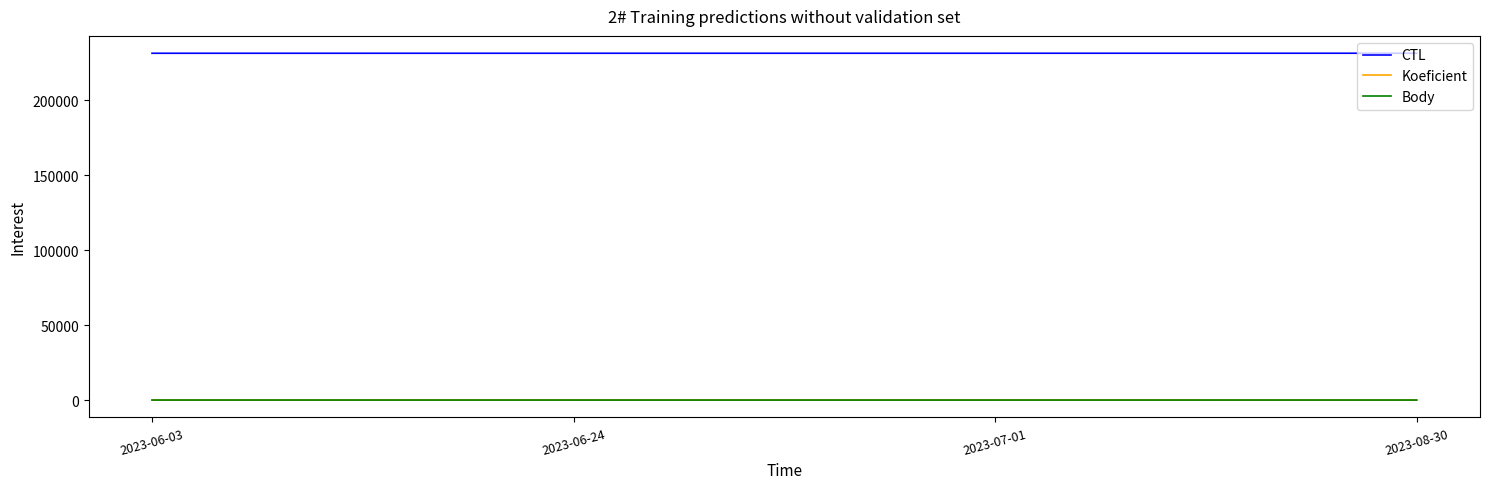

Is the value of CTL at 2023-07-01 greater than the value of Body at 2023-06-24?

Yes